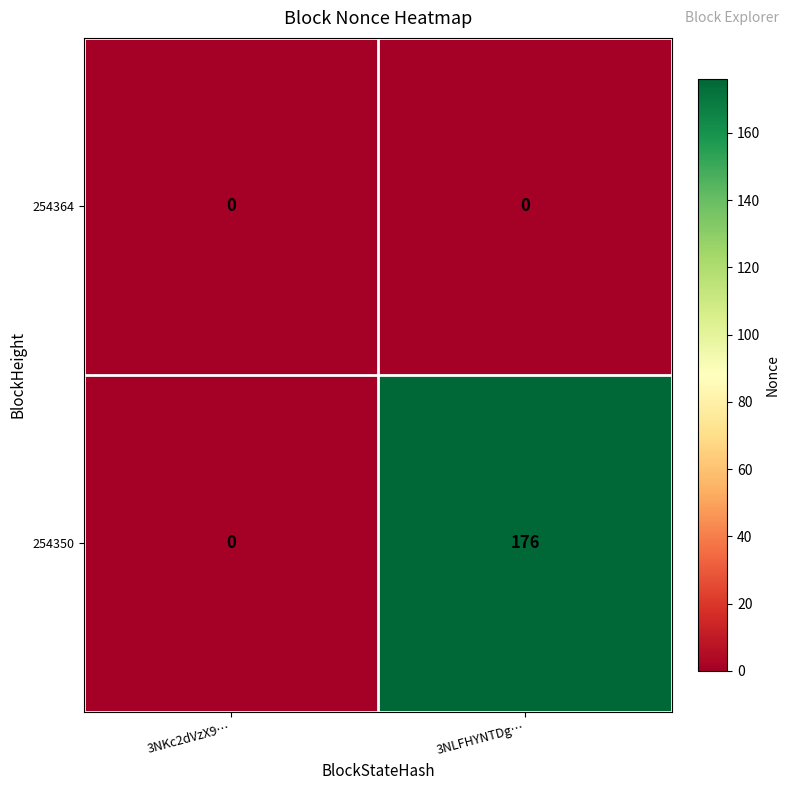

Reading left to right, what are all the values shown in this chart?

254364: 3NKc2dVzX9…=0	3NLFHYNTDg…=0
254350: 3NKc2dVzX9…=0	3NLFHYNTDg…=176